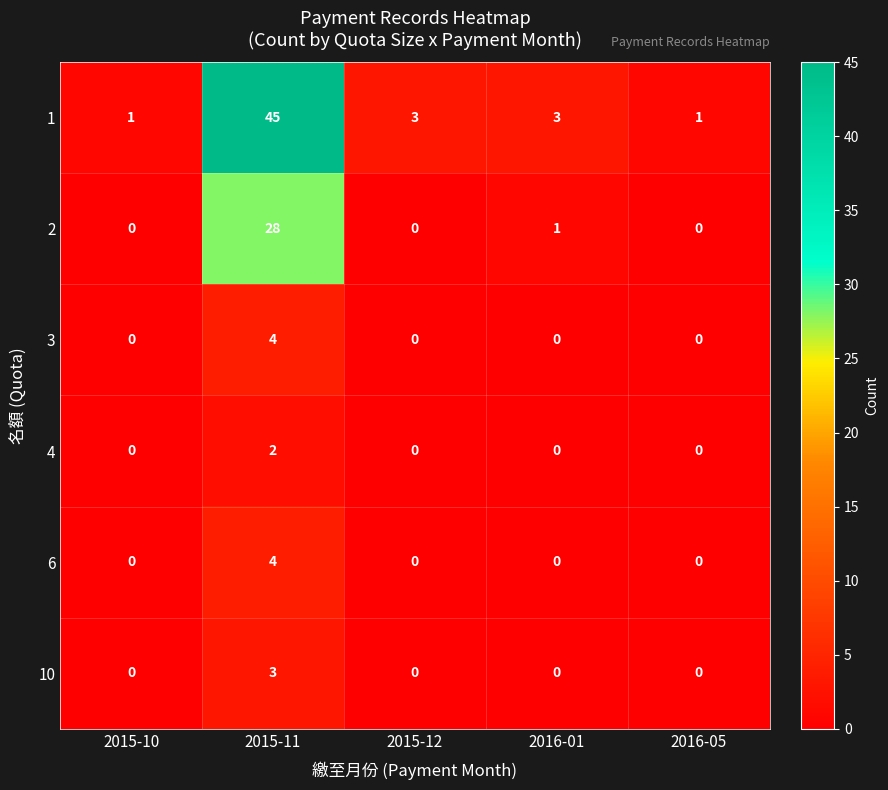

Count the number of data series in this chart.

6